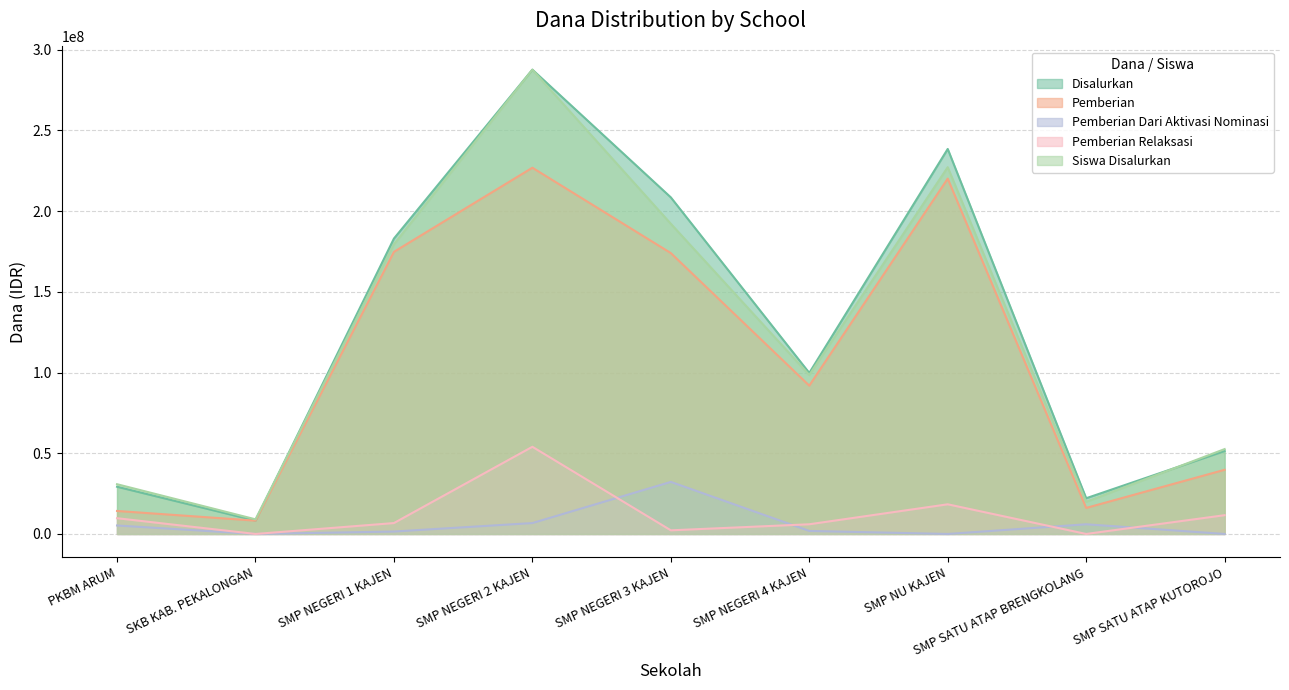

Which series changed the most between PKBM ARUM and SMP SATU ATAP KUTOROJO?

Pemberian